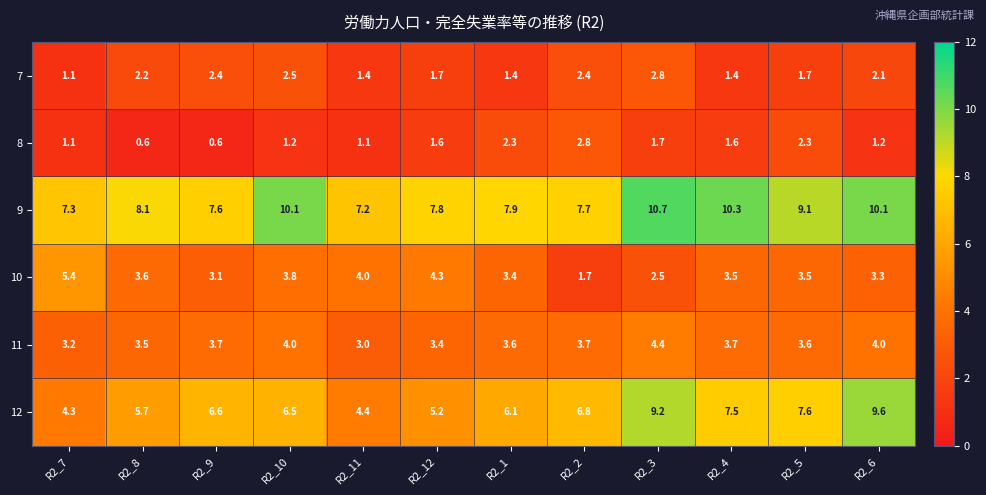

Which category has the highest value across all series?

R2_3